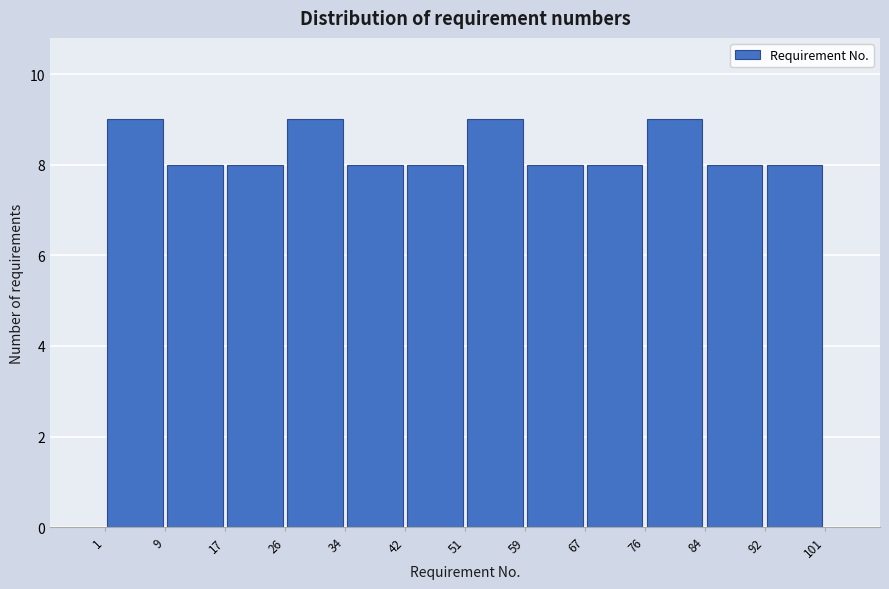

What is the height of the bar covering 84 to 92 on the x-axis? The values are not printed on the chart, so give them approximately, as read against the axis.

8